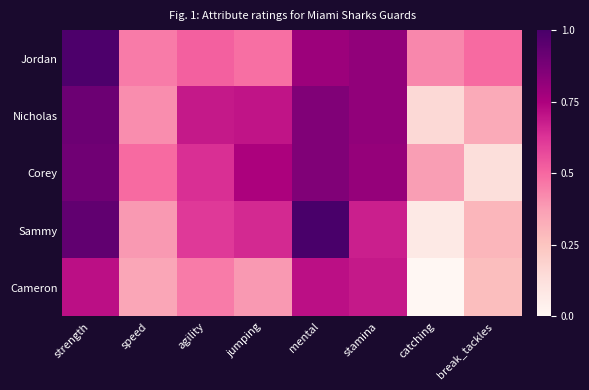

How many categories are shown in the chart?

8